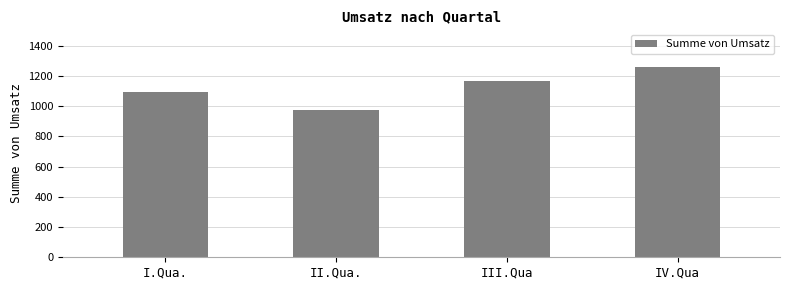

Reading left to right, transcribe all the data shown in this chart.

1096.5	977.5	1164.5	1258.0